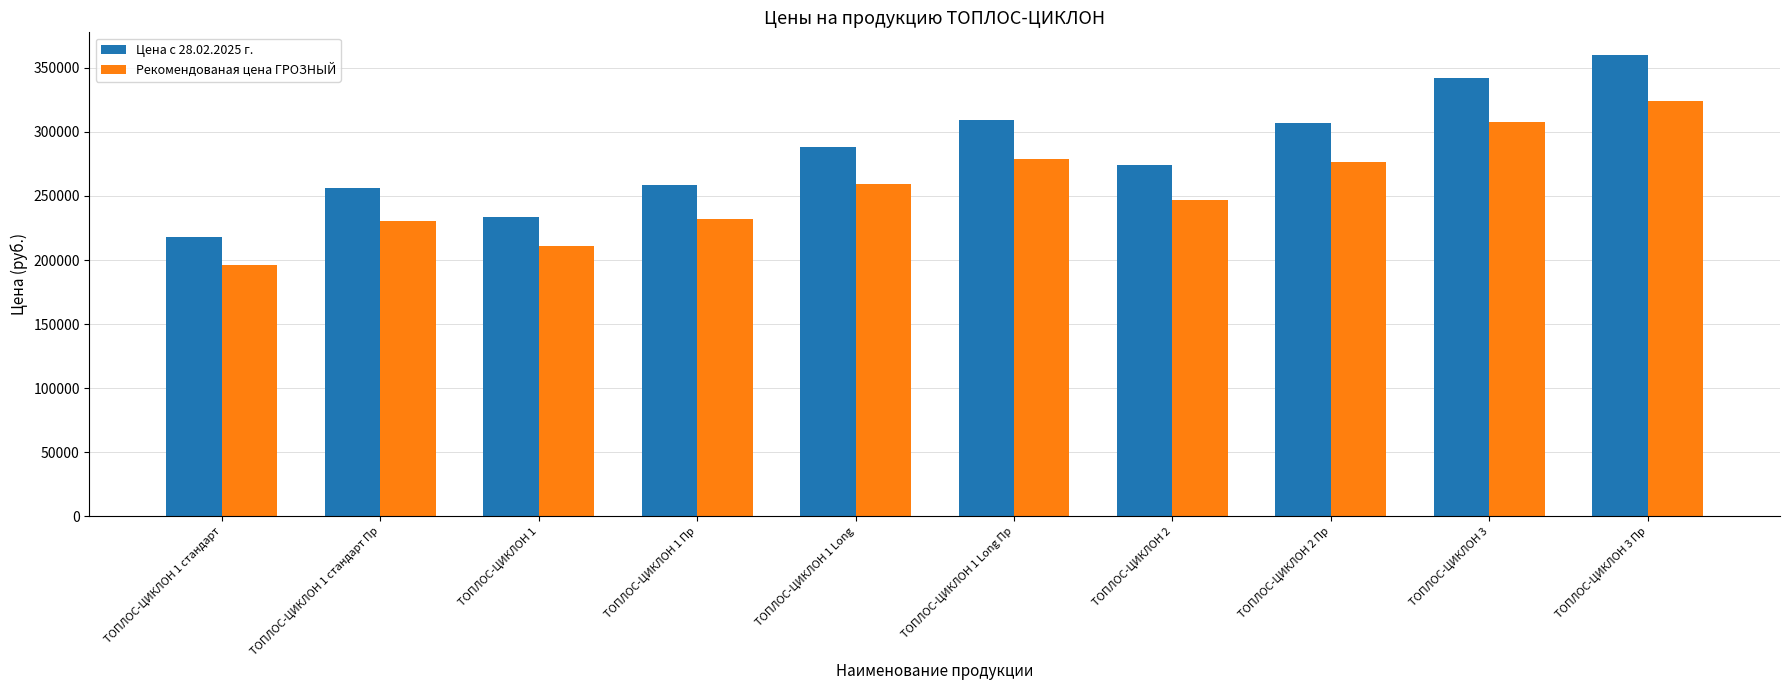

Rank the series by their maximum value, from highest to lowest.

Цена с 28.02.2025 г., Рекомендованая цена ГРОЗНЫЙ